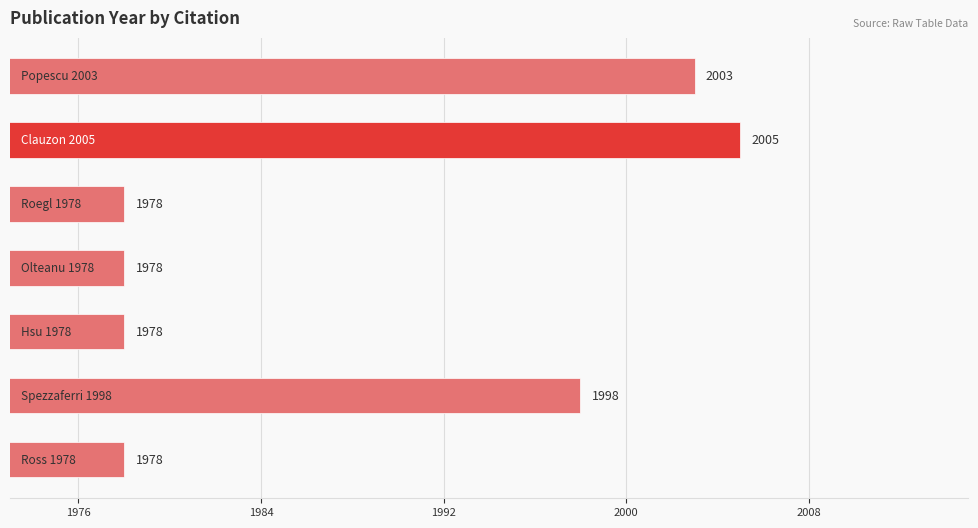

What is the maximum value shown in the chart?

2005